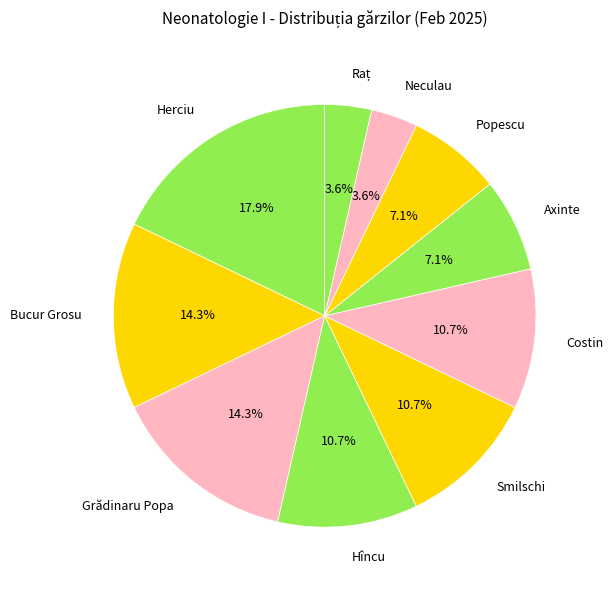

Does Neculau represent more than half of the total?

No